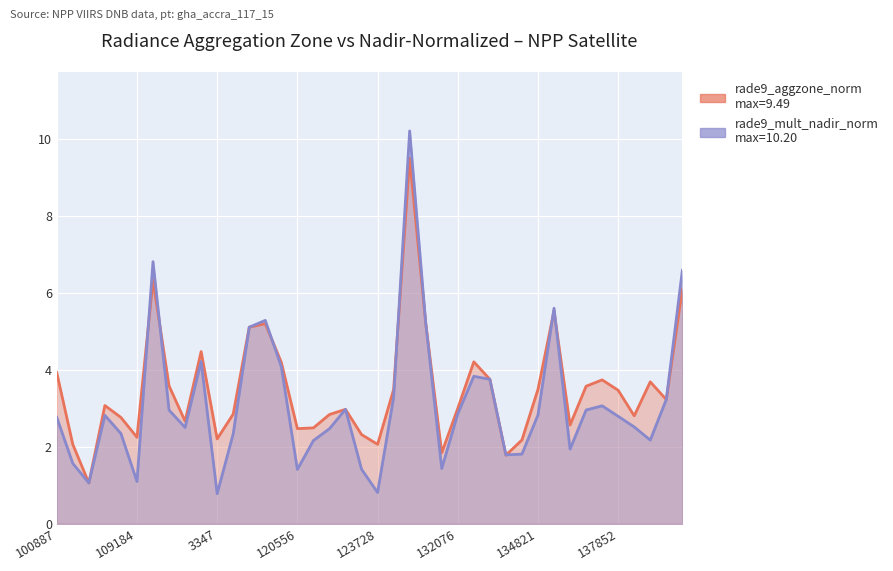

True or false: rade9_aggzone_norm and rade9_mult_nadir_norm intersect in this chart.

True